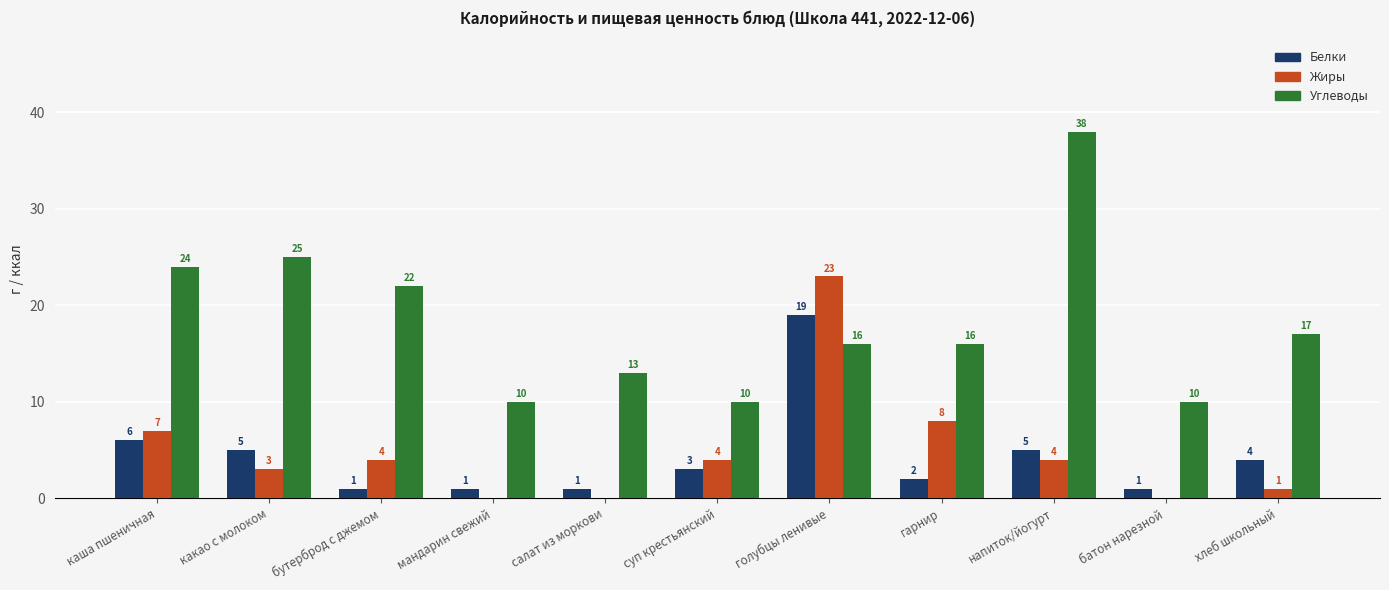

How many groups of bars are there?

11